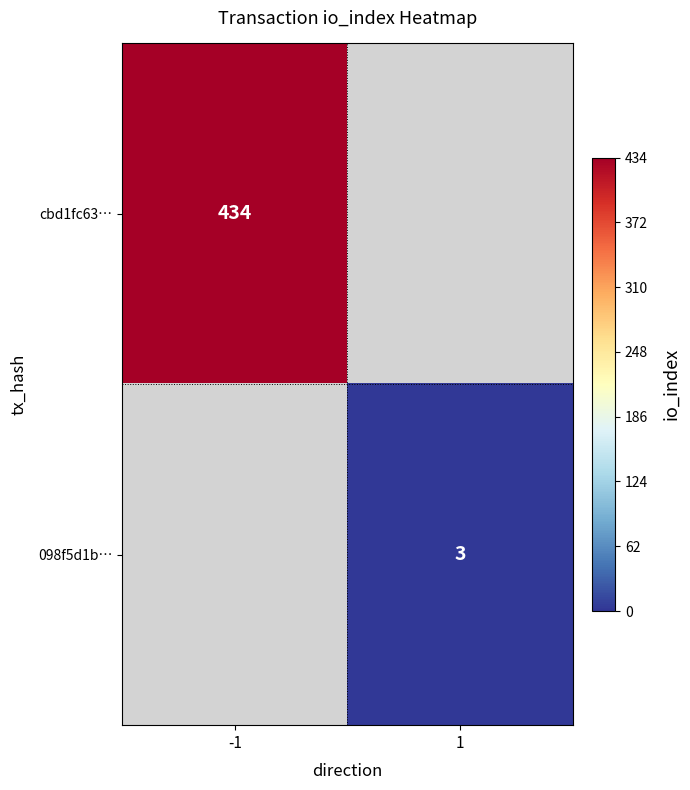

True or false: cbd1fc63… has a value of 96 at -1.

False